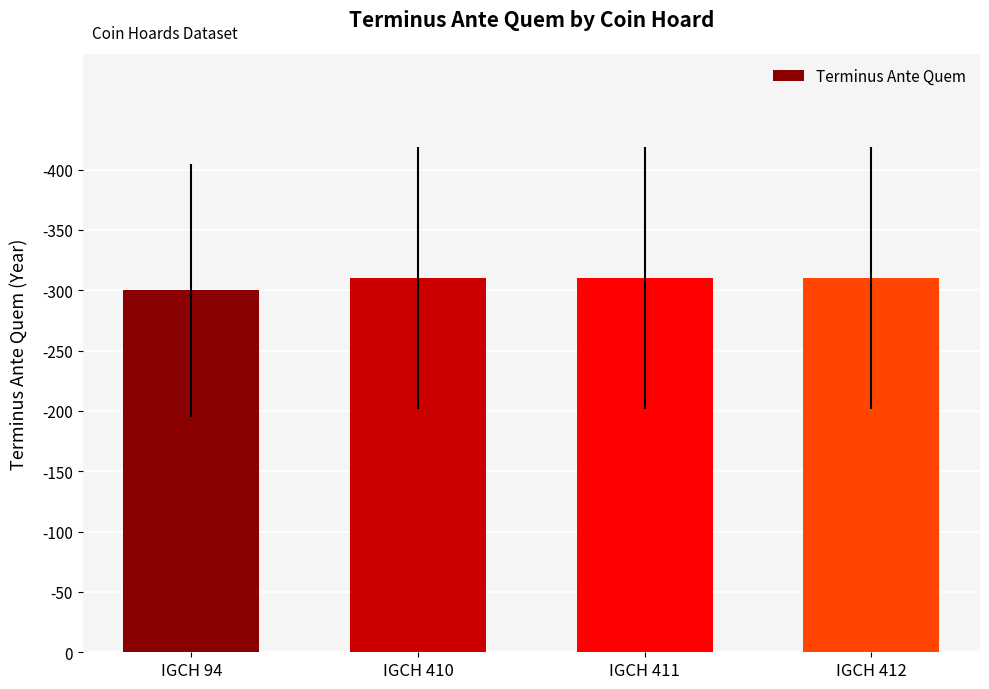

Does the chart contain any negative values?

No